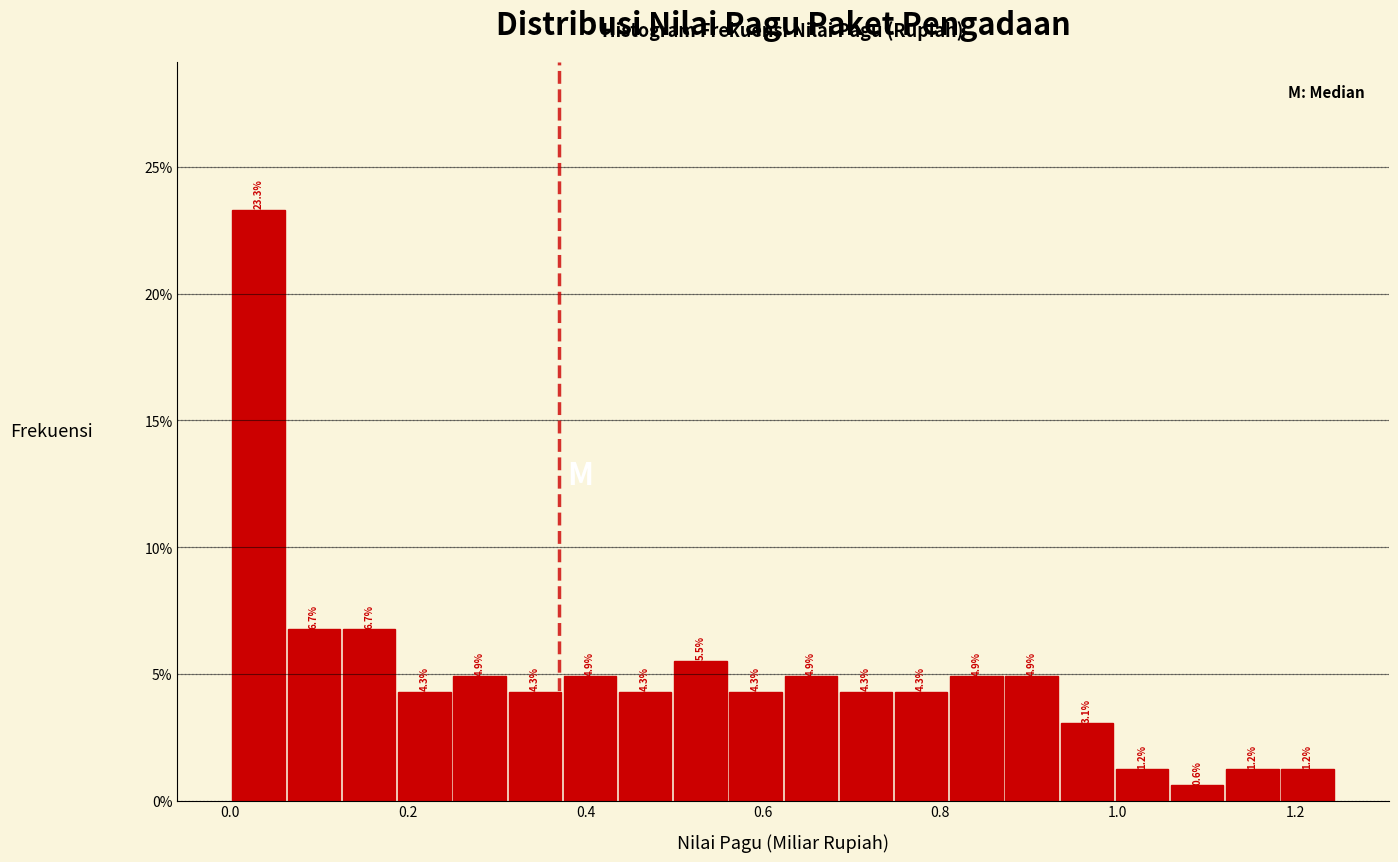

Read against the x-axis, roughly where is the centre of the tallest bar?

0.04